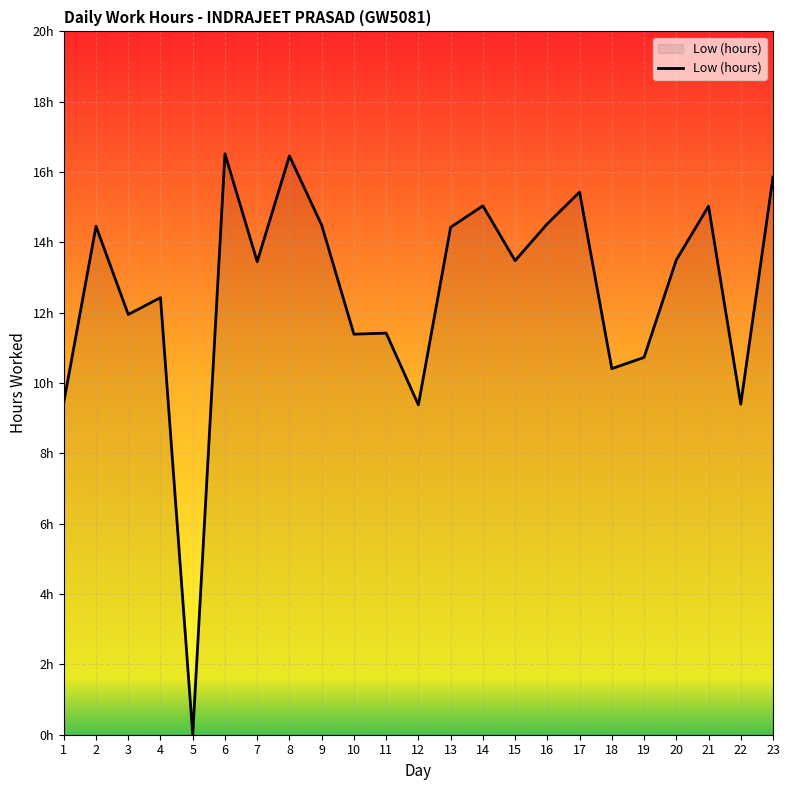

Does the chart display data point markers on the line(s)?

No